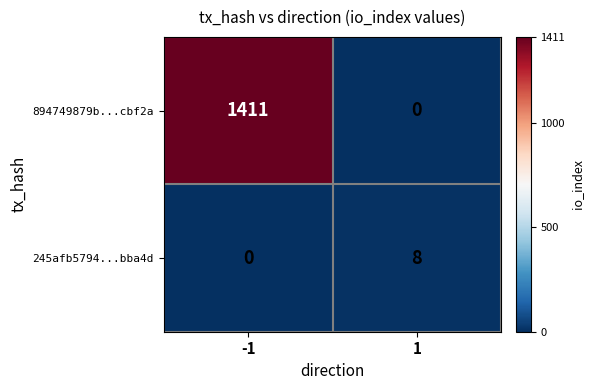

Rank the series at -1 from lowest to highest value.

245afb5794...bba4d, 894749879b...cbf2a